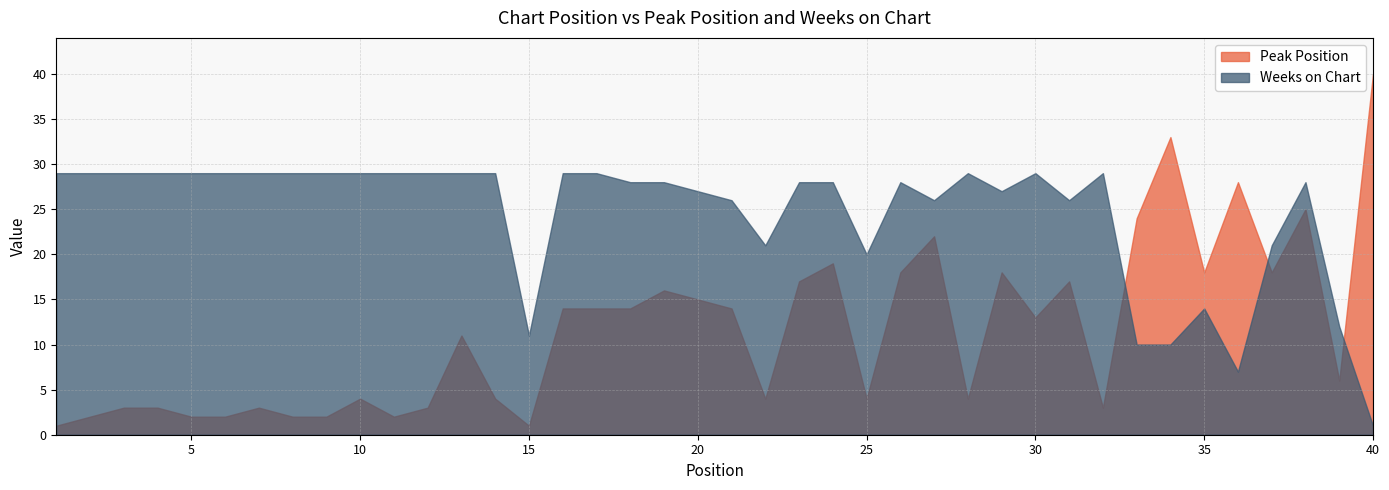

Reading left to right, transcribe all the data shown in this chart.

Peak Position: 1	2	3	3	2	2	3	2	2	4	2	3	11	4	1	14	14	14	16	15	14	4	17	19	4	18	22	4	18	13	17	3	24	33	18	28	18	25	6	40
Weeks on Chart: 29	29	29	29	29	29	29	29	29	29	29	29	29	29	11	29	29	28	28	27	26	21	28	28	20	28	26	29	27	29	26	29	10	10	14	7	21	28	12	1